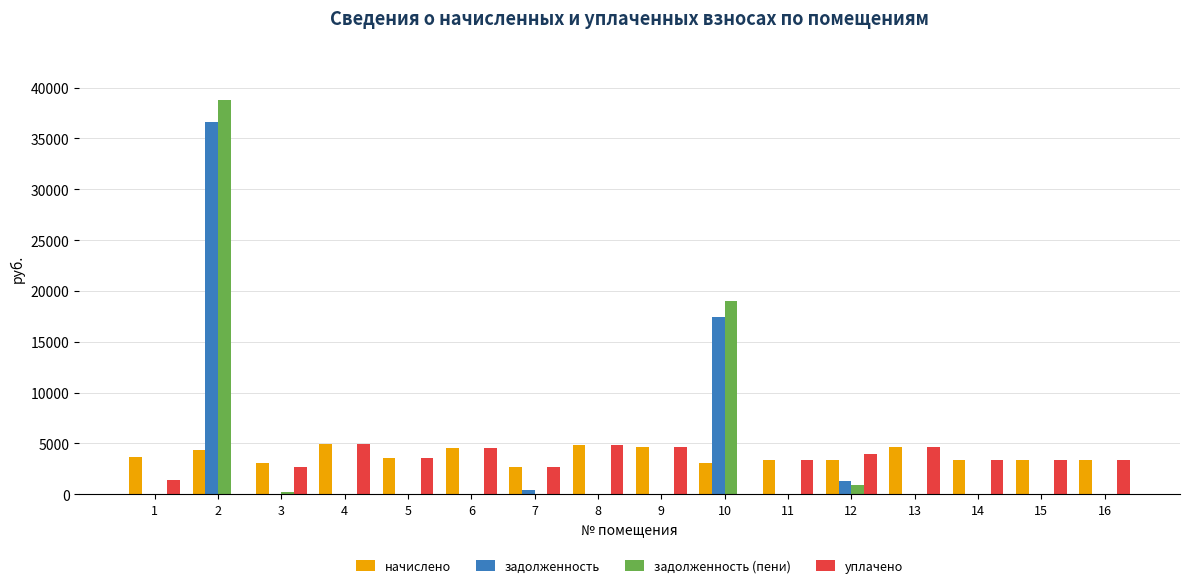

What is the highest value of the задолженность series?

36601.2